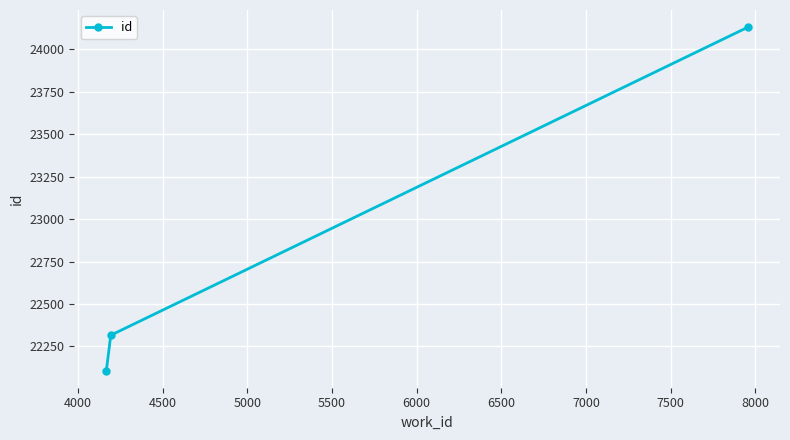

What is the average value?

22851